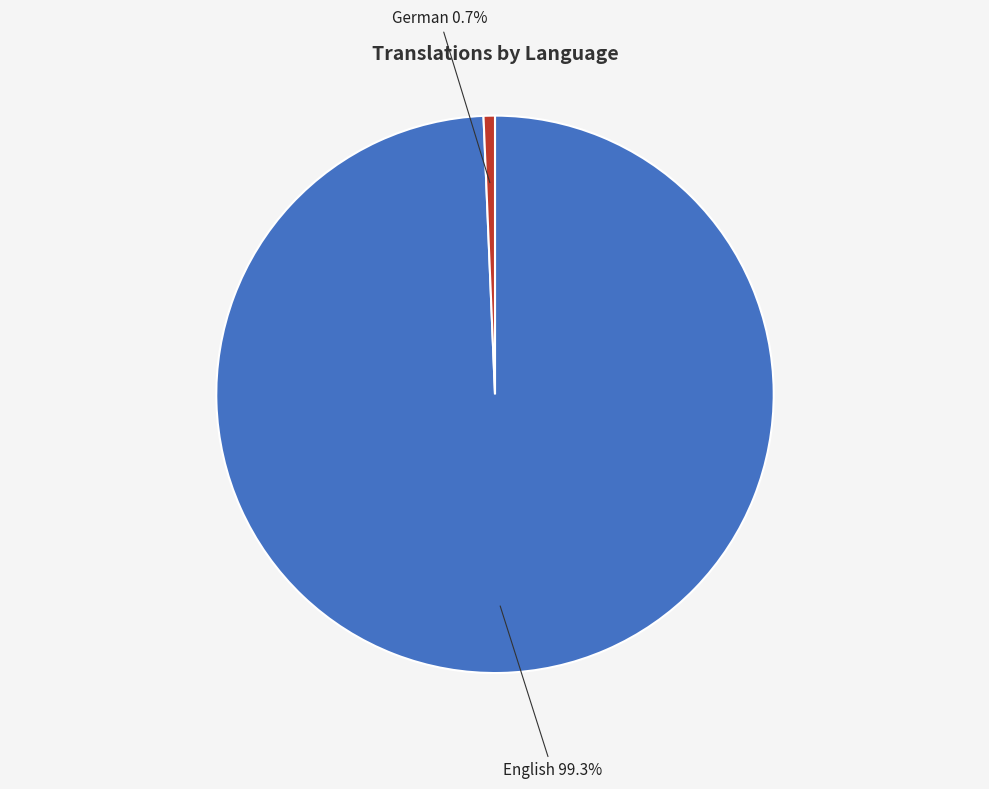

To the nearest percent, what is the combined percentage of German and English?

100%